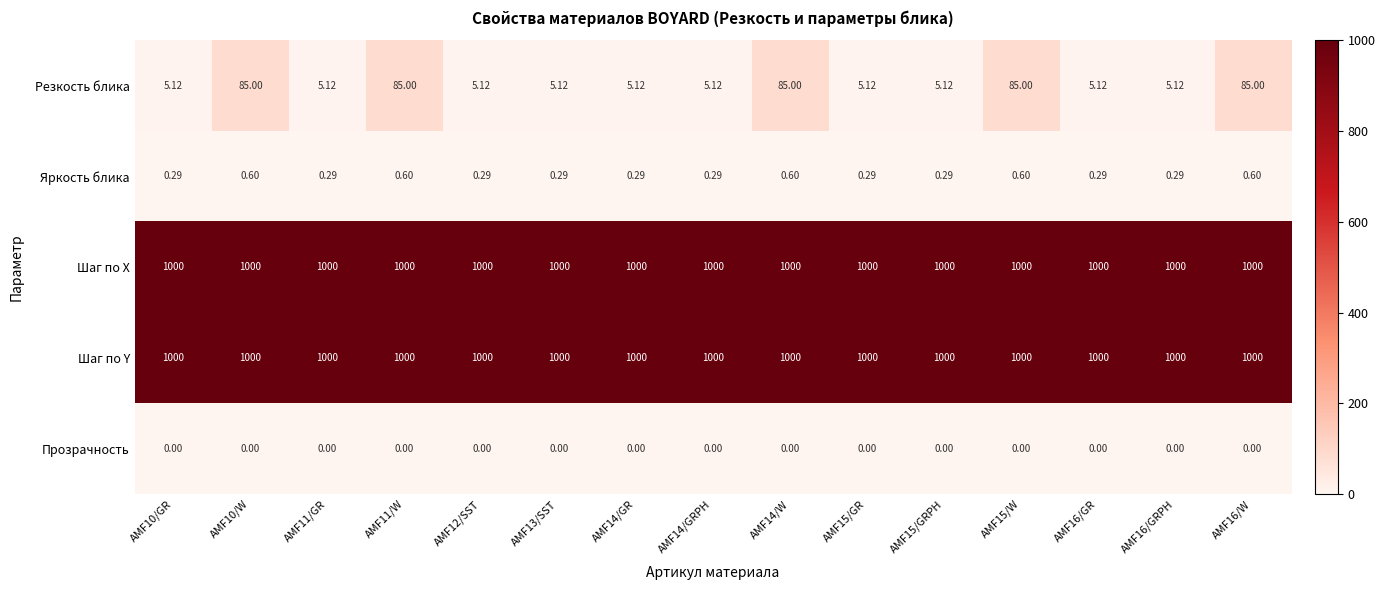

What is the total value across all series at AMF16/GR?

2005.4